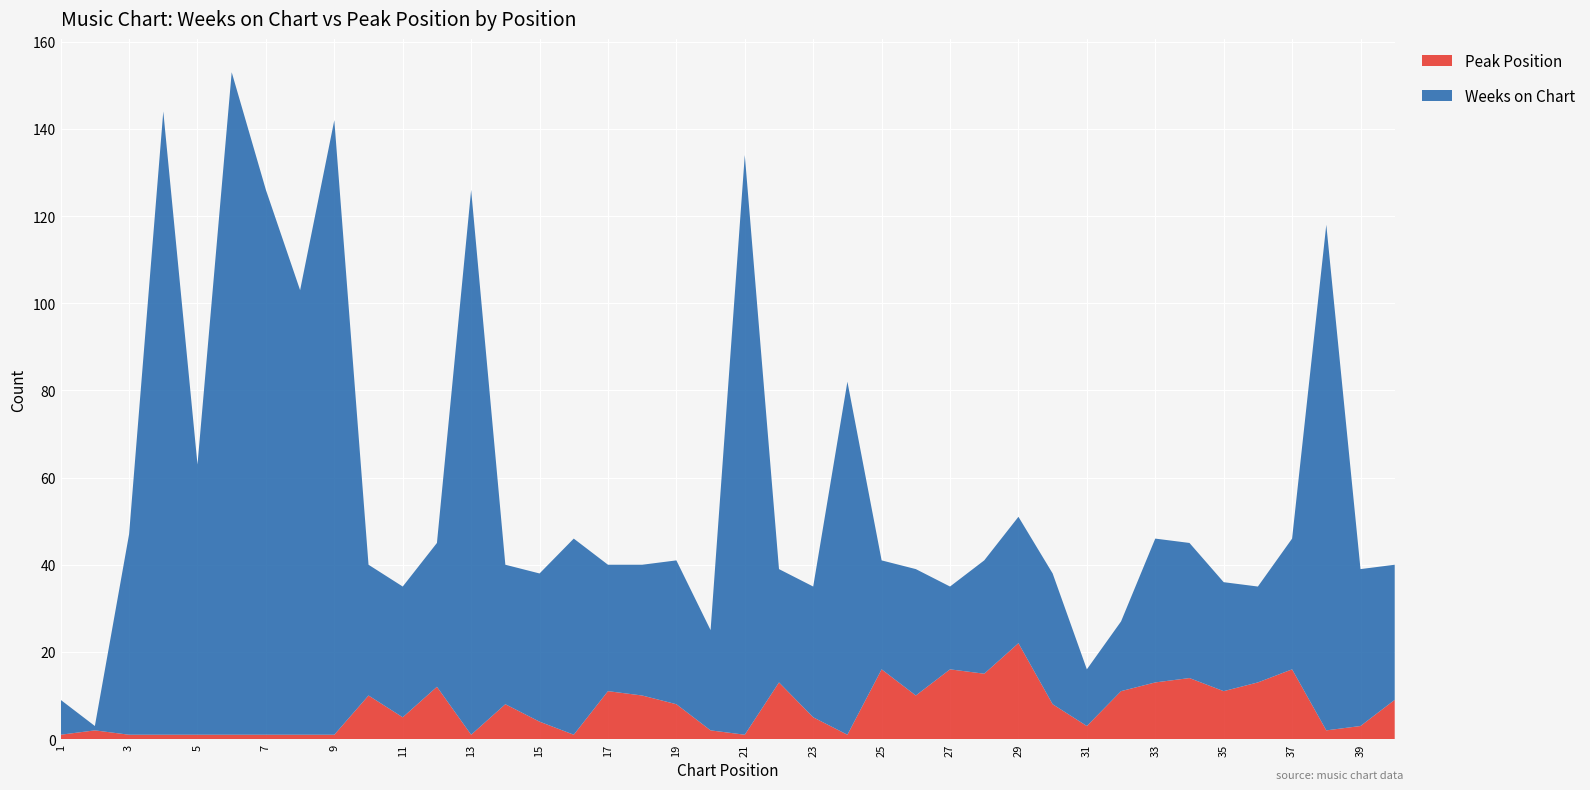

Reading left to right, transcribe all the data shown in this chart.

Weeks on Chart: 8	1	46	143	62	152	125	102	141	30	30	33	125	32	34	45	29	30	33	23	133	26	30	81	25	29	19	26	29	30	13	16	33	31	25	22	30	116	36	31
Peak Position: 1	2	1	1	1	1	1	1	1	10	5	12	1	8	4	1	11	10	8	2	1	13	5	1	16	10	16	15	22	8	3	11	13	14	11	13	16	2	3	9